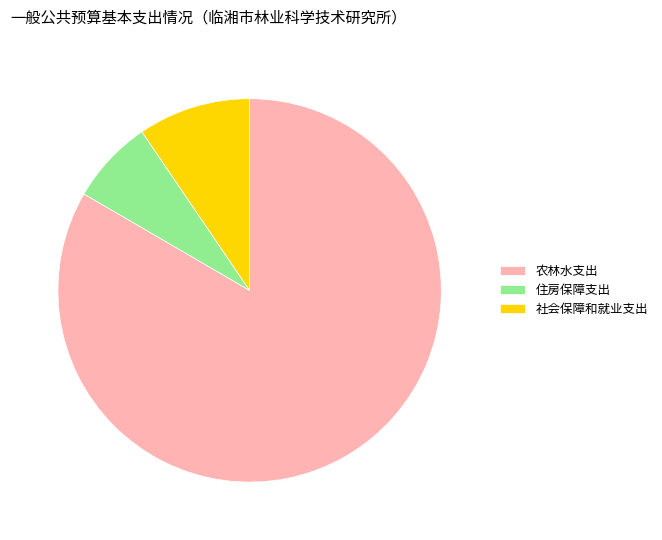

Is the sum of 社会保障和就业支出 and 农林水支出 greater than half?

Yes